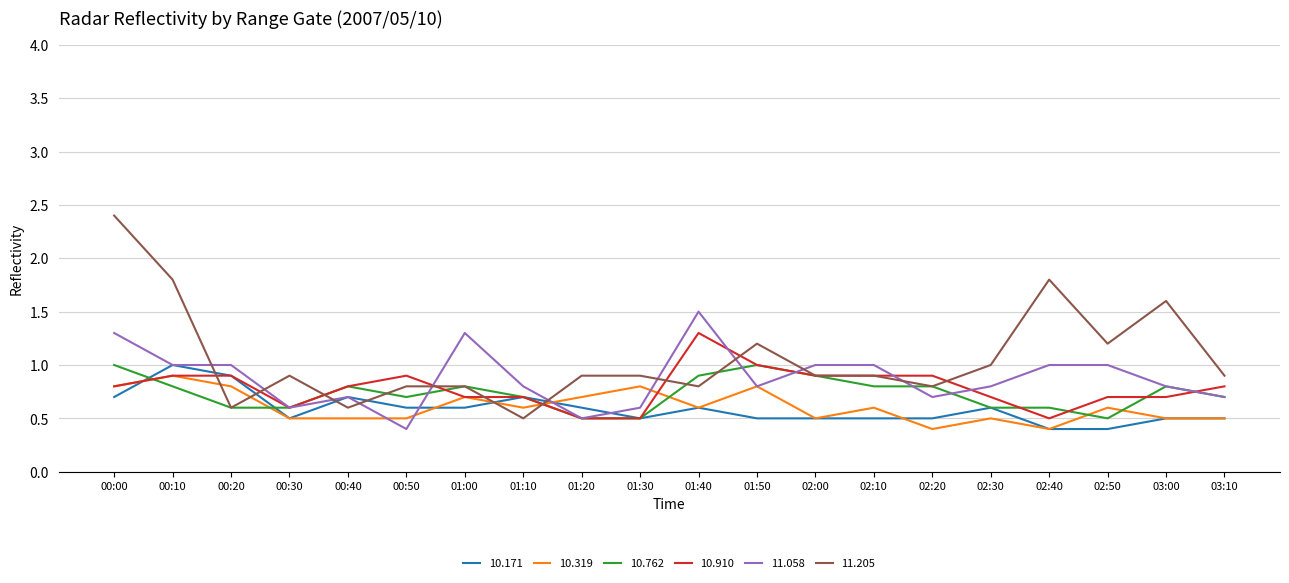

What is the approximate value of 11.058 at 02:50?

1.0